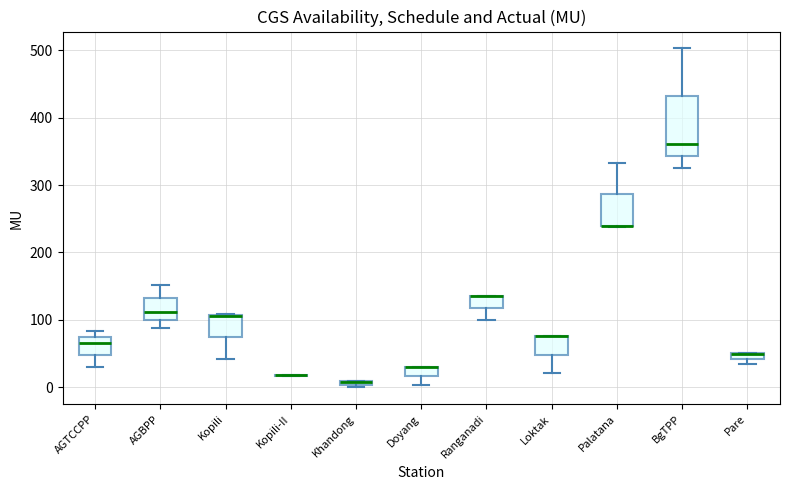

Where is the upper edge of the box for Khandong on the y-axis? The values are not printed on the chart, so give them approximately, as read against the axis.

10